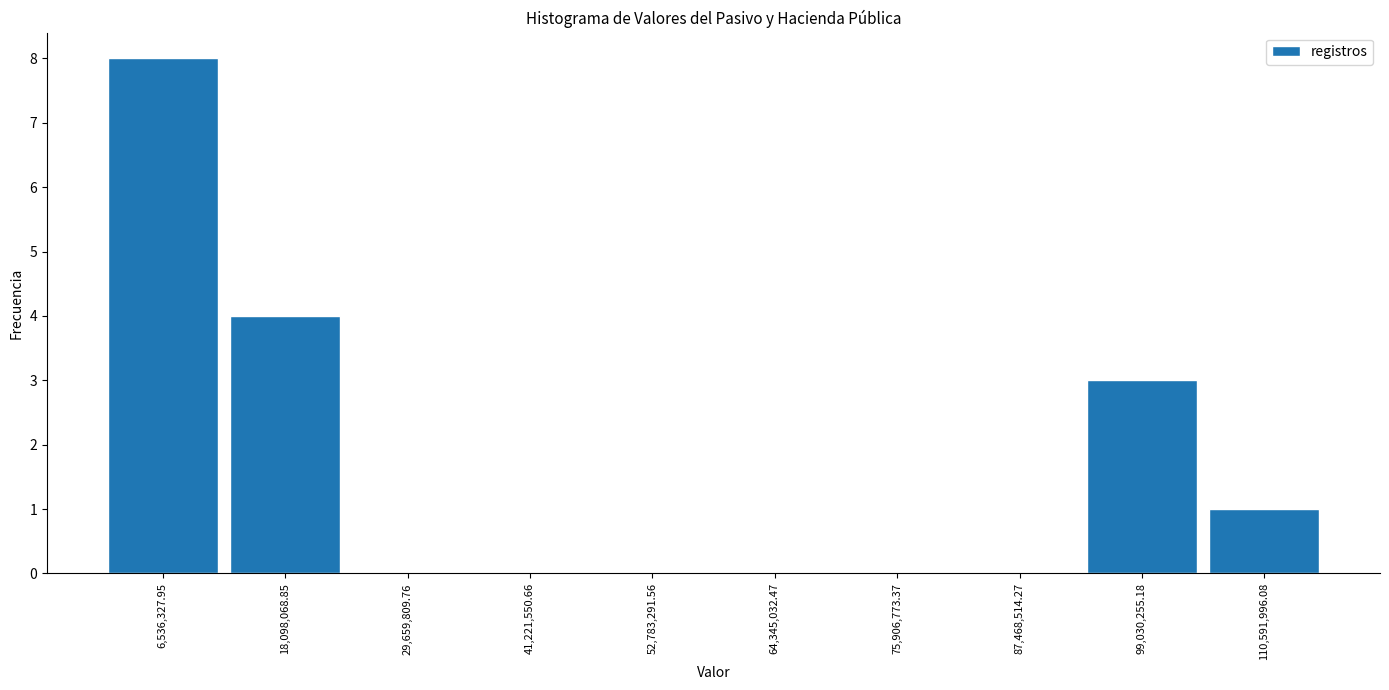

Reading left to right, transcribe this chart: for each bar, give the range it covers on the x-axis and its height. Neither the bar edges nor the heights are printed on the chart, so give them approximately, as read against the axes.

0 to 12000000: 8
12000000 to 24000000: 4
24000000 to 36000000: 0
36000000 to 48000000: 0
48000000 to 58000000: 0
58000000 to 70000000: 0
70000000 to 82000000: 0
82000000 to 94000000: 0
94000000 to 104000000: 3
104000000 to 116000000: 1